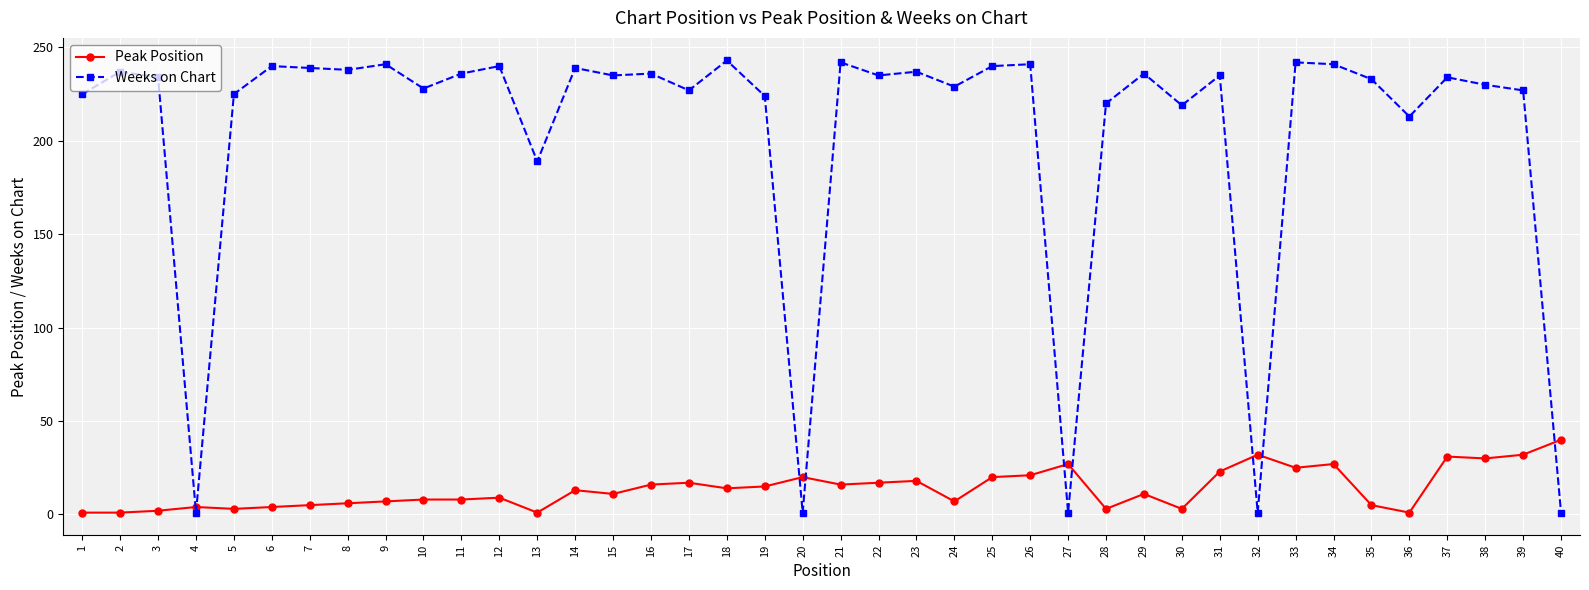

Is it true that Peak Position equals 9 at 22?

False